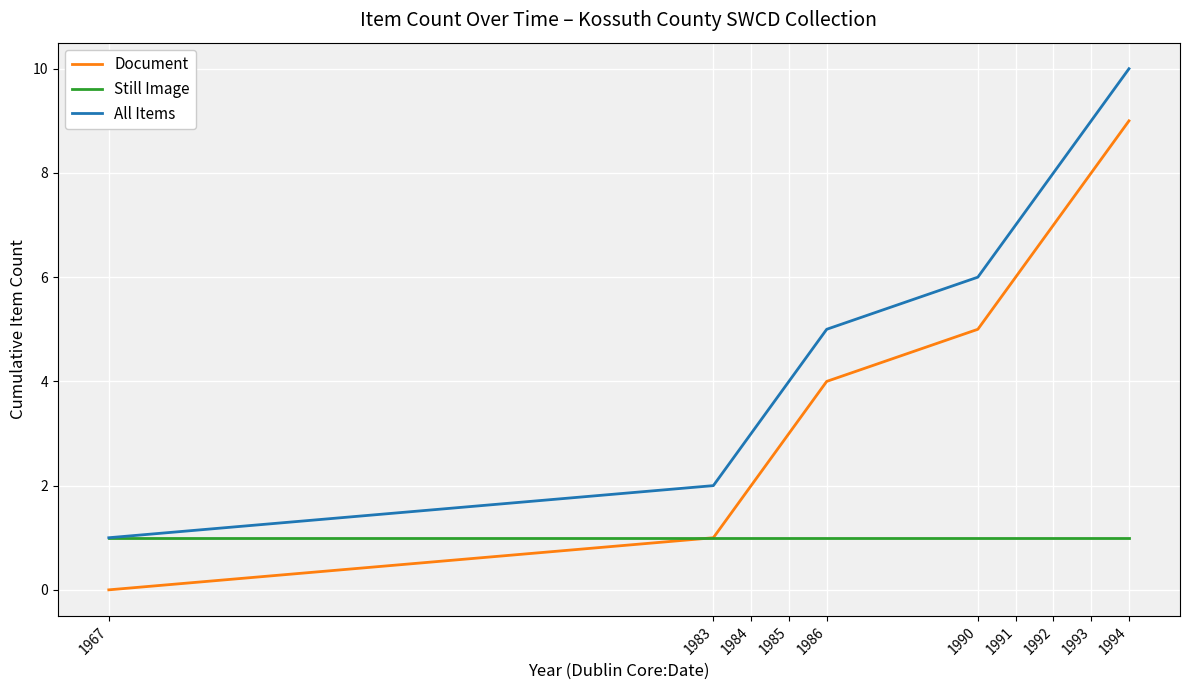

At which category does the chart reach its peak across all series?

1994